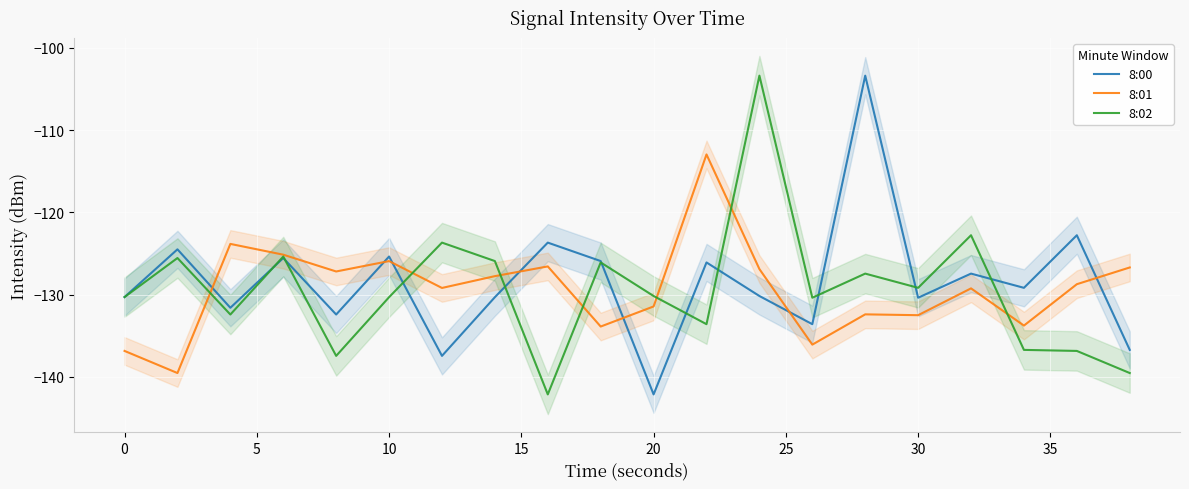

The 8:00 series shows -200.1 at 10. True or false?

False